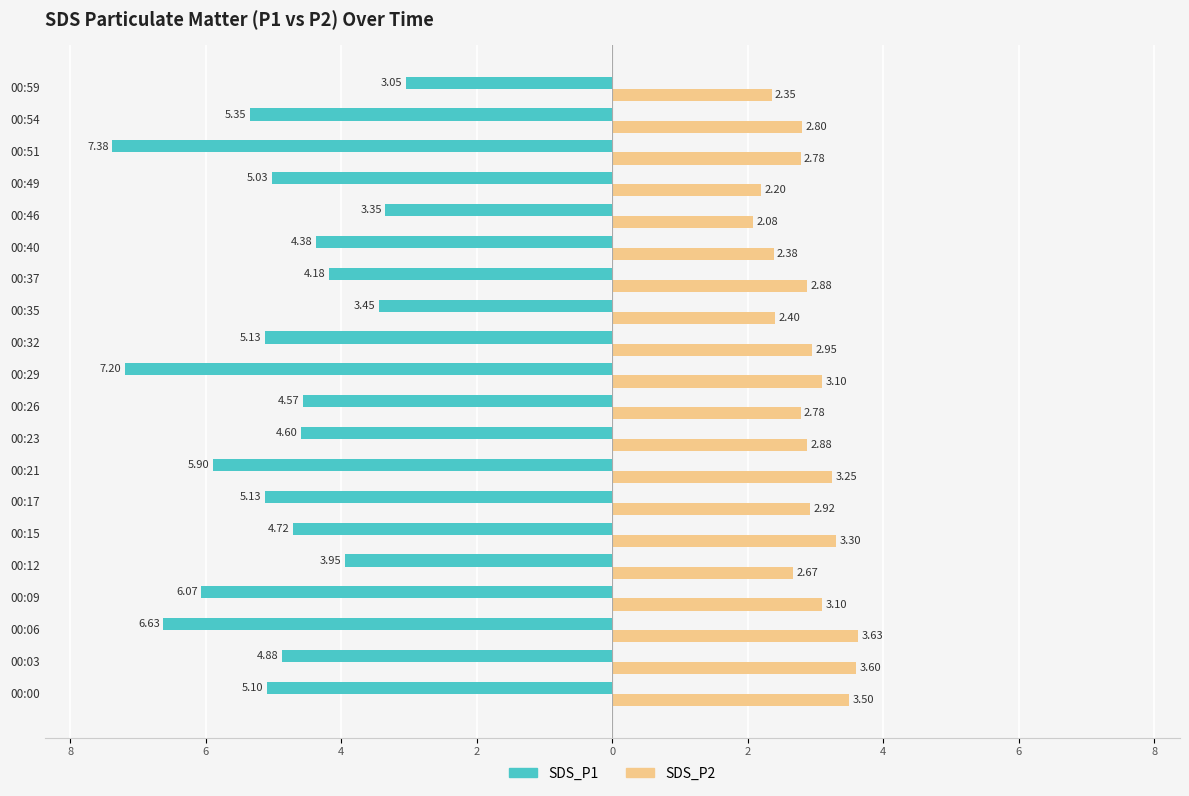

What are all the series names shown in the legend?

SDS_P1, SDS_P2